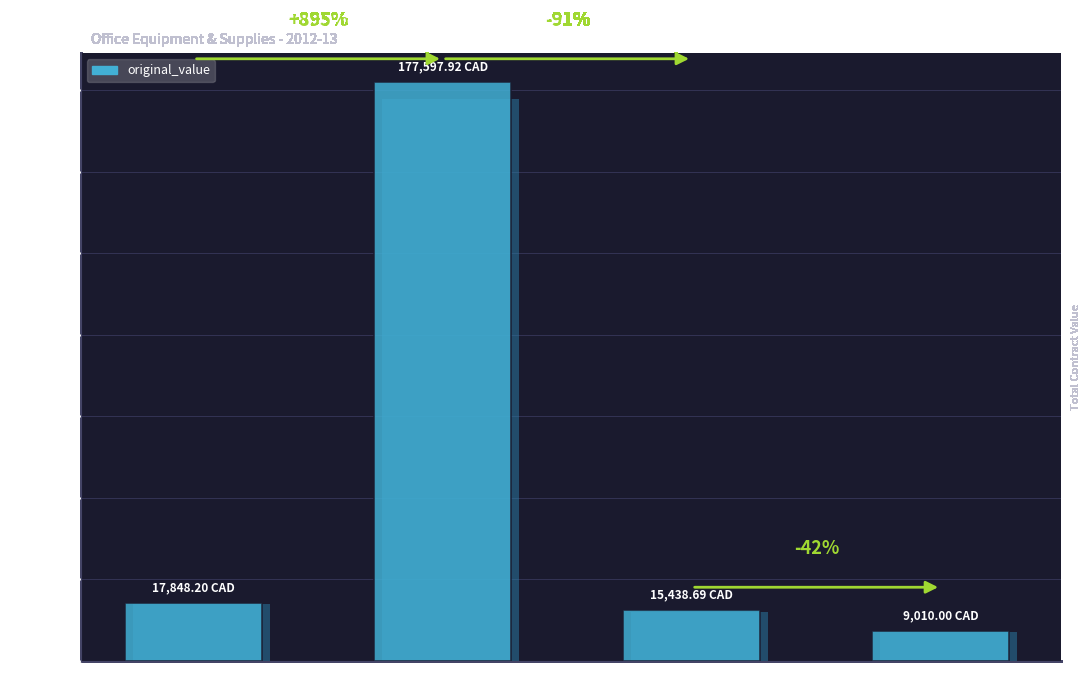

True or false: the data shows 14894.2 at Direct (SOA).

False